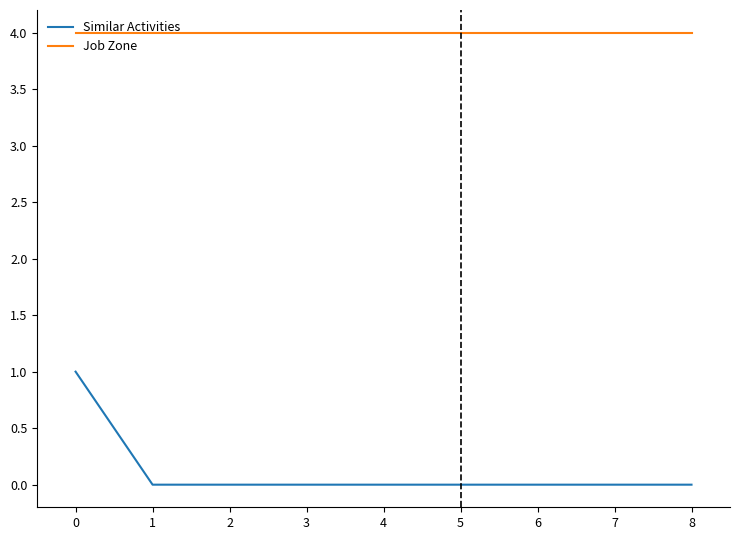

List the series in order of their overall mean, highest first.

Job Zone, Similar Activities